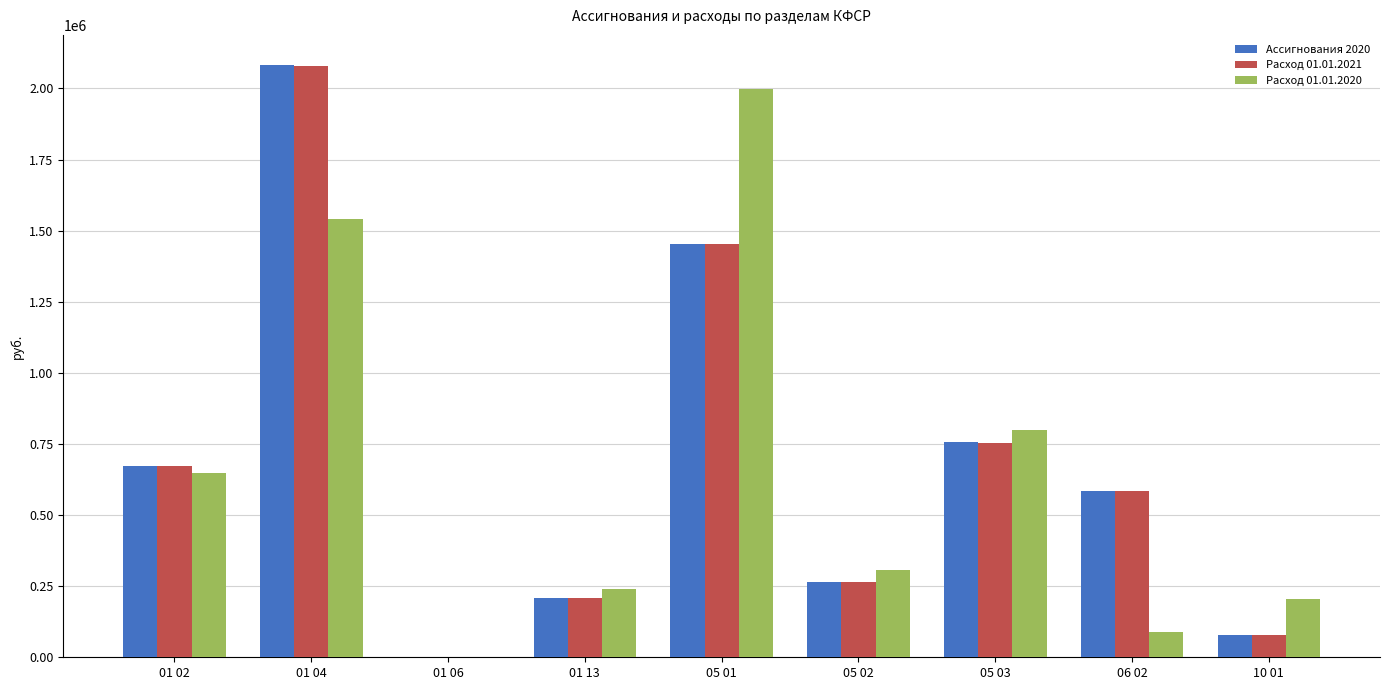

True or false: Расход 01.01.2021 has a value of 967234.6 at 01 02.

False